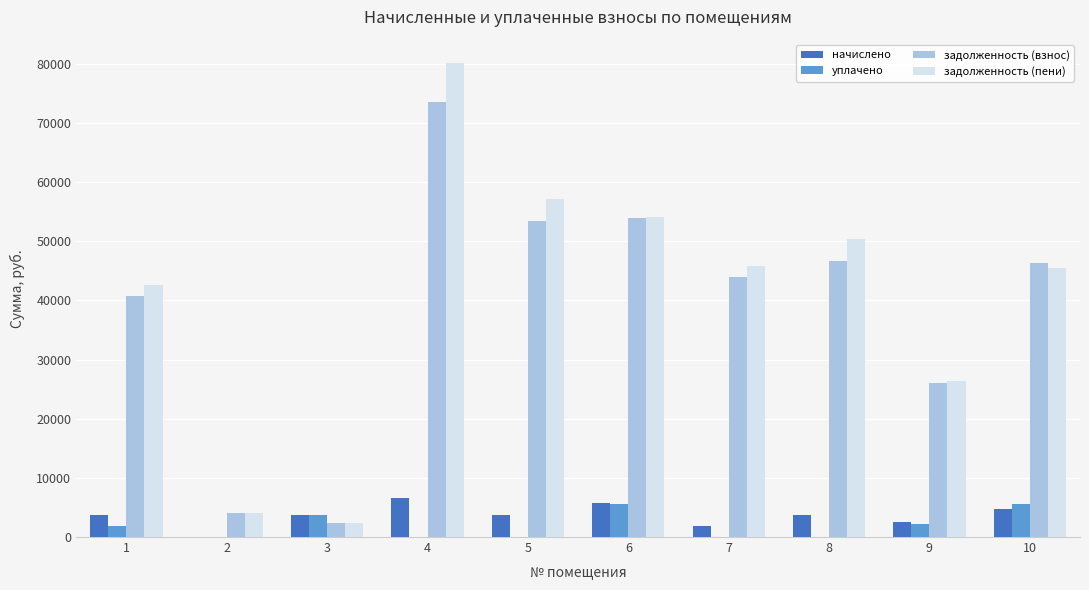

What is the total value across all series at 1?

88980.6